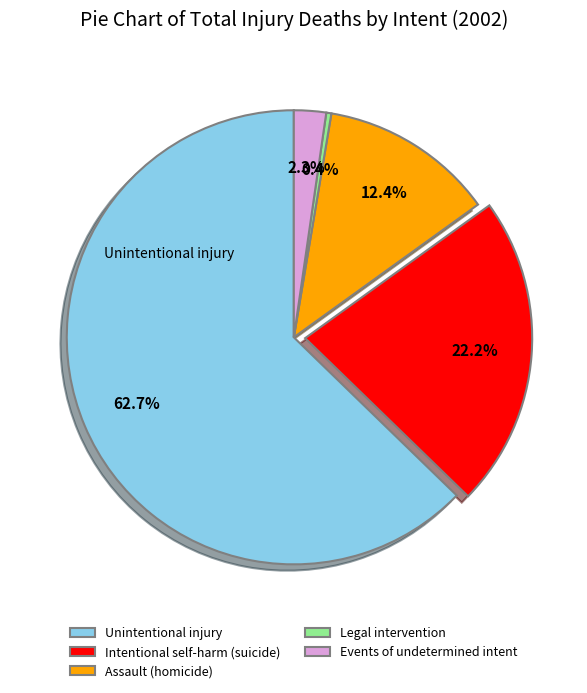

Which category has the smallest portion of the pie?

Legal intervention